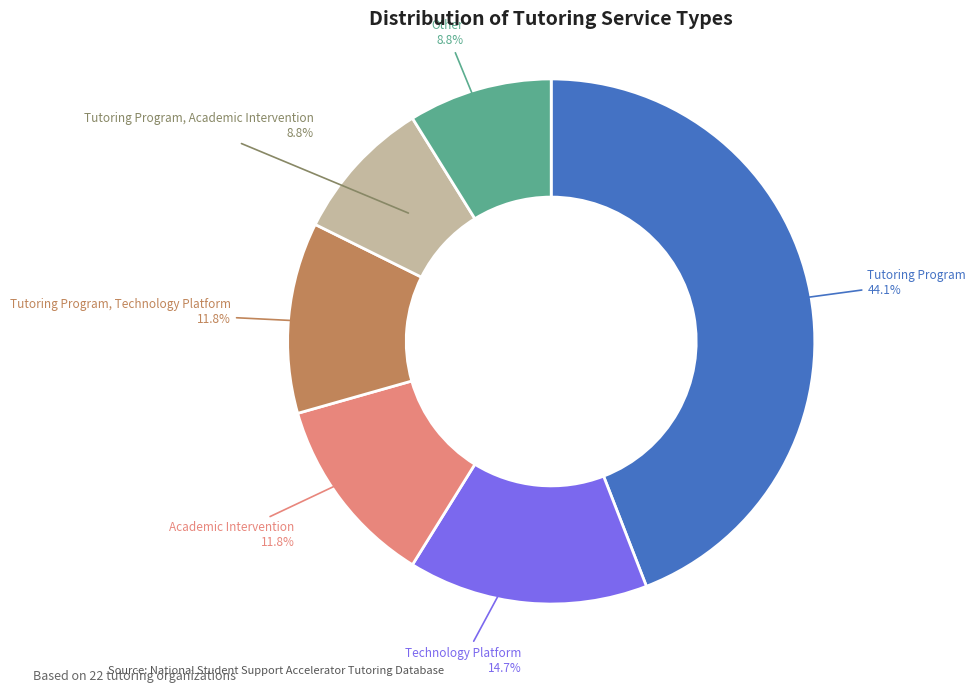

Is there a majority slice in this chart?

No